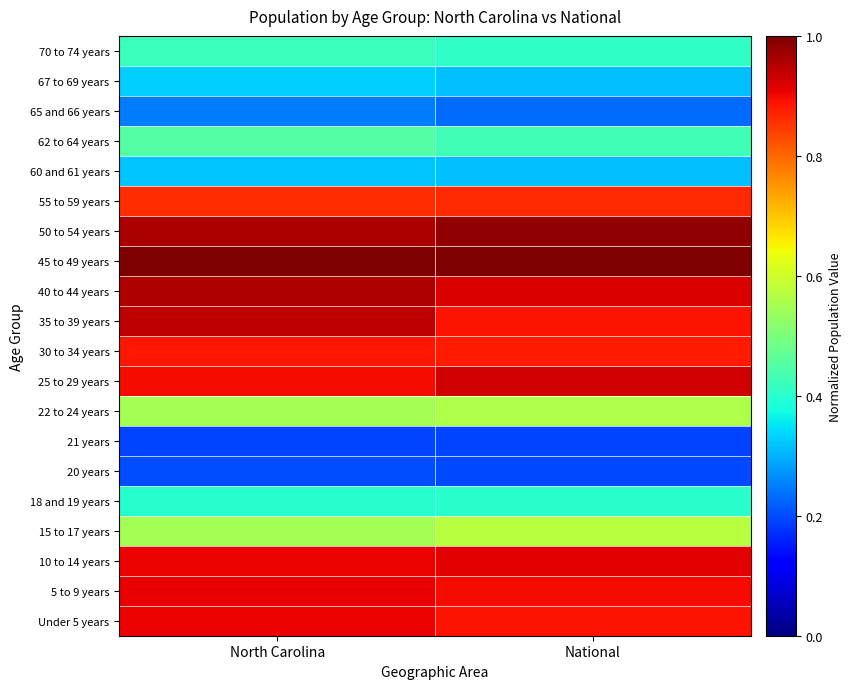

Which has a higher value, North Carolina or National?

North Carolina